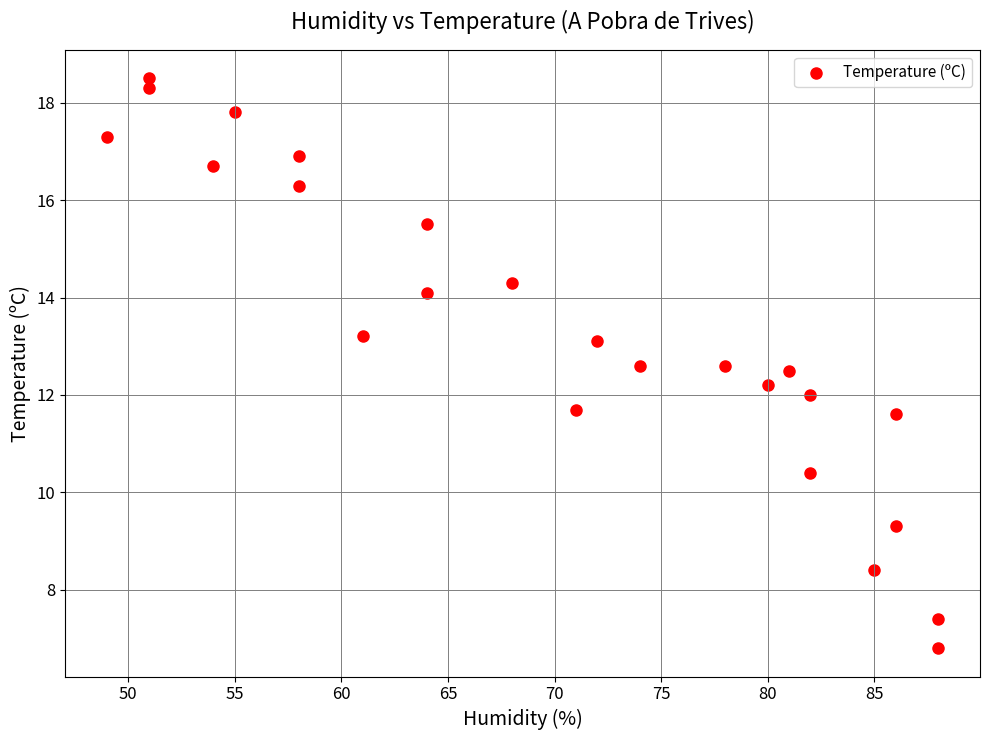

What is the range of Y values (max minus min)?

11.7